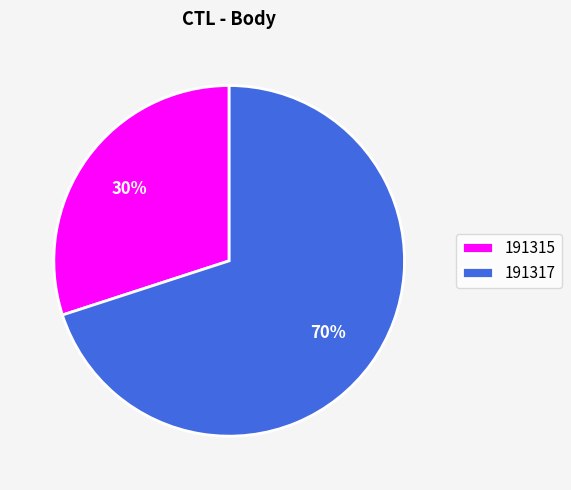

To the nearest percent, what is the difference between the 191317 and 191315 slice percentages?

40%